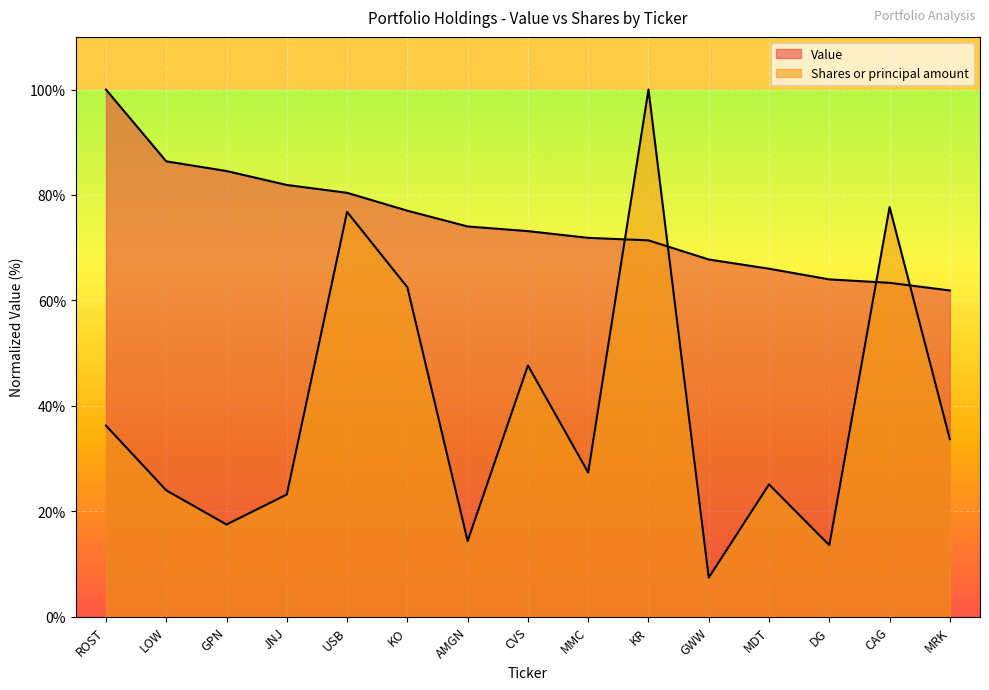

The value of Value at CVS is 73.1. True or false?

True